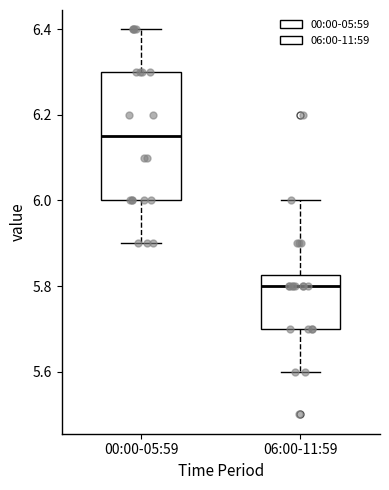

Where does the median line of the box for 06:00-11:59 sit on the y-axis? The values are not printed on the chart, so give them approximately, as read against the axis.

5.80